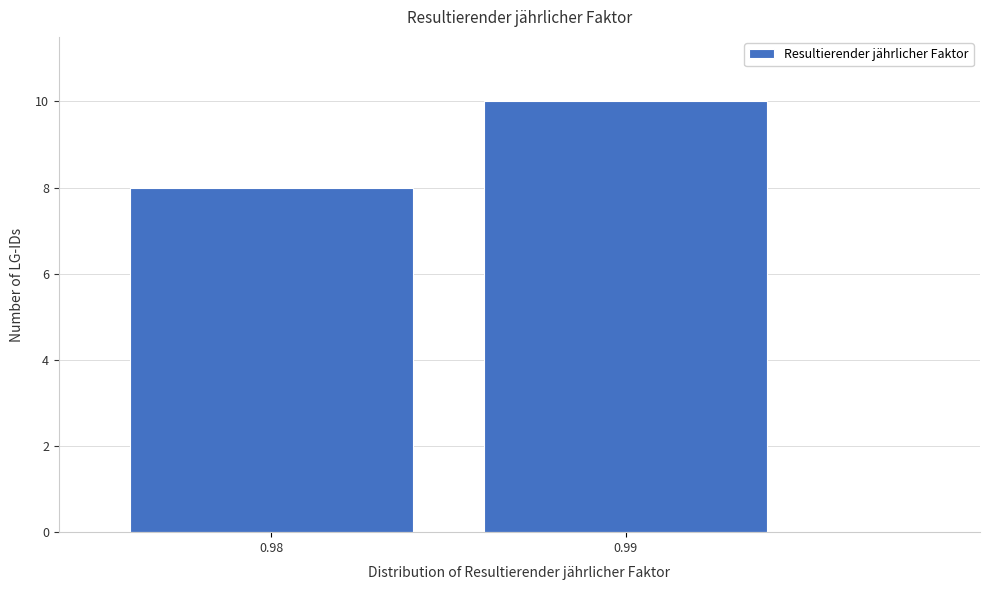

Reading right to left, what are all the values shown in this chart?

0.99=10	0.98=8